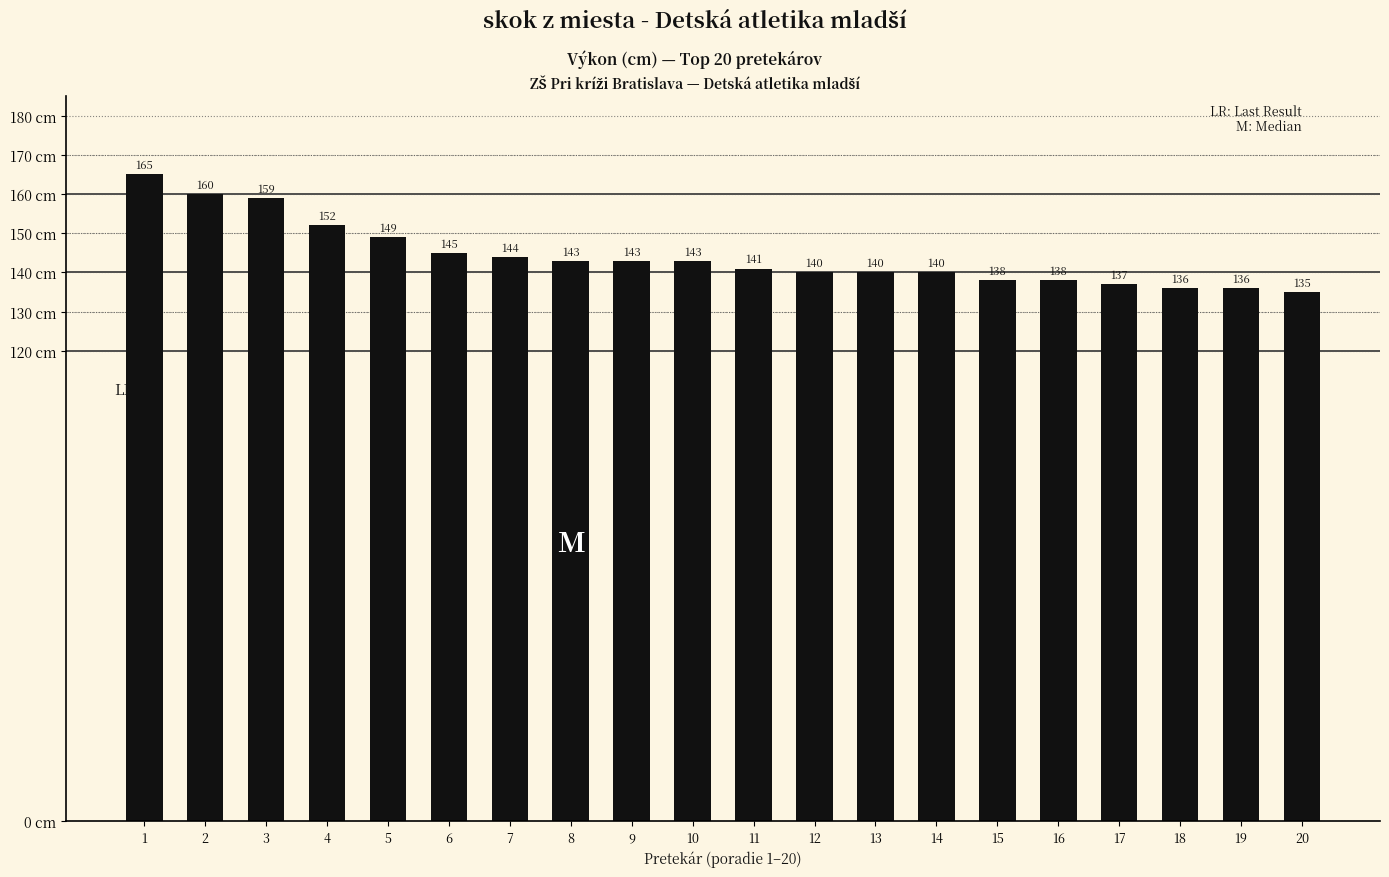

What is the sum of the values at 17 and 13?

277